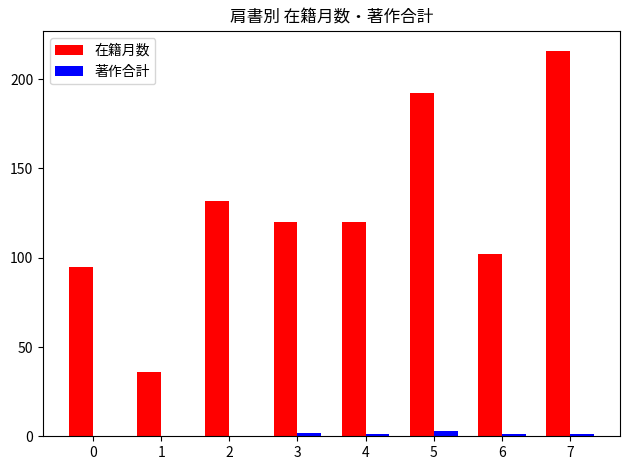

The value of 在籍月数 at 1 is 22. True or false?

False